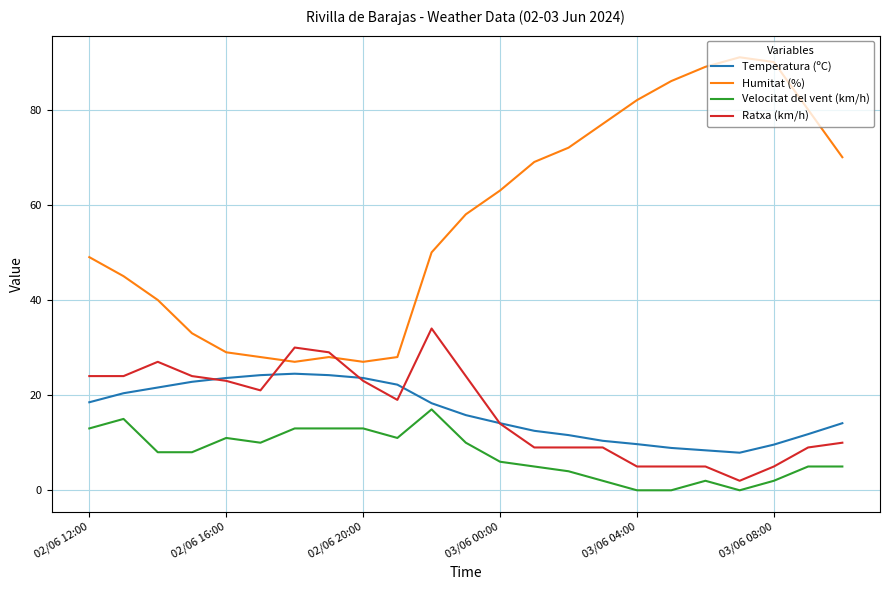

List the series in order of their peak value, highest first.

Humitat (%), Ratxa (km/h), Temperatura (ºC), Velocitat del vent (km/h)